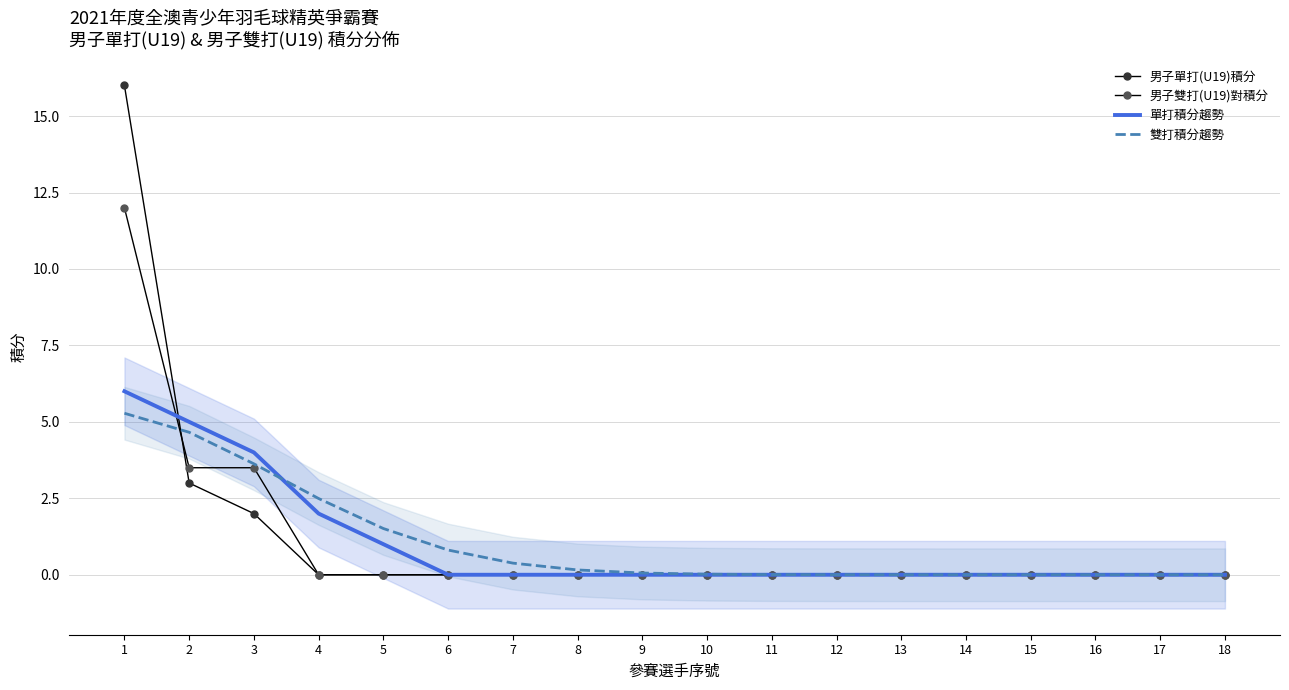

Reading left to right, list all the values displayed in this chart.

男子單打(U19)積分: 1=16.0	2=3.0	3=2.0	4=0.0	5=0.0	6=0.0	7=0.0	8=0.0	9=0.0	10=0.0	11=0.0	12=0.0	13=0.0	14=0.0	15=0.0	16=0.0	17=0.0	18=0.0
男子雙打(U19)對積分: 1=12.0	2=3.5	3=3.5	4=0.0	5=0.0	6=0.0	7=0.0	8=0.0	9=0.0	10=0.0	11=0.0	12=0.0	13=0.0	14=0.0	15=0.0	16=0.0	17=0.0	18=0.0
單打積分趨勢: 1=6.0	2=5.0	3=4.0	4=2.0	5=1.0	6=0.0	7=0.0	8=0.0	9=0.0	10=0.0	11=0.0	12=0.0	13=0.0	14=0.0	15=0.0	16=0.0	17=0.0	18=0.0
雙打積分趨勢: 1=5.3	2=4.7	3=3.6	4=2.5	5=1.5	6=0.8	7=0.4	8=0.2	9=0.1	10=0.0	11=0.0	12=0.0	13=0.0	14=0.0	15=0.0	16=0.0	17=0.0	18=0.0